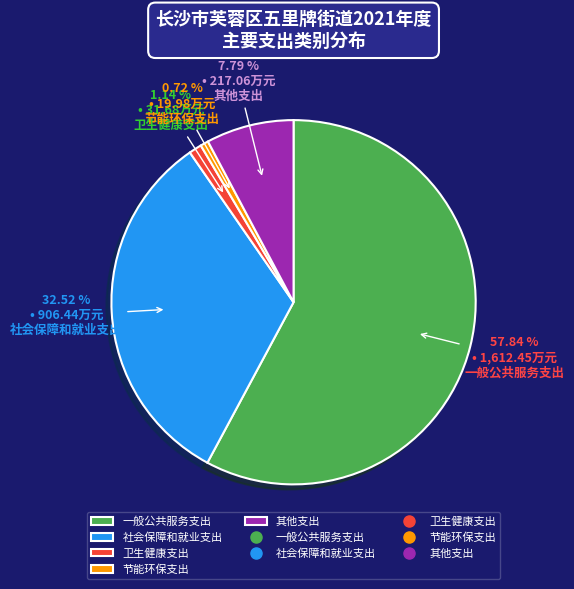

What is the total percentage of 卫生健康支出 and 其他支出?

8.9%